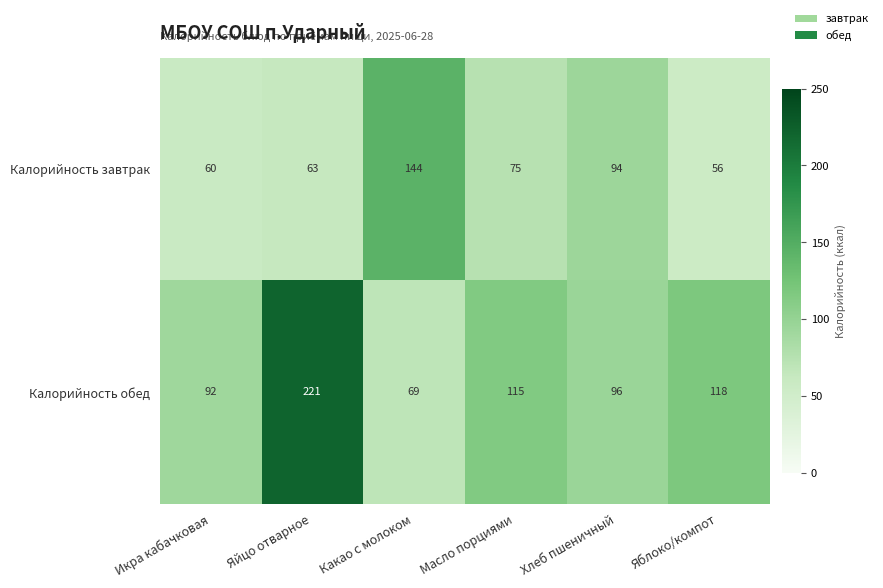

What is the total value across all series at Хлеб пшеничный?

190